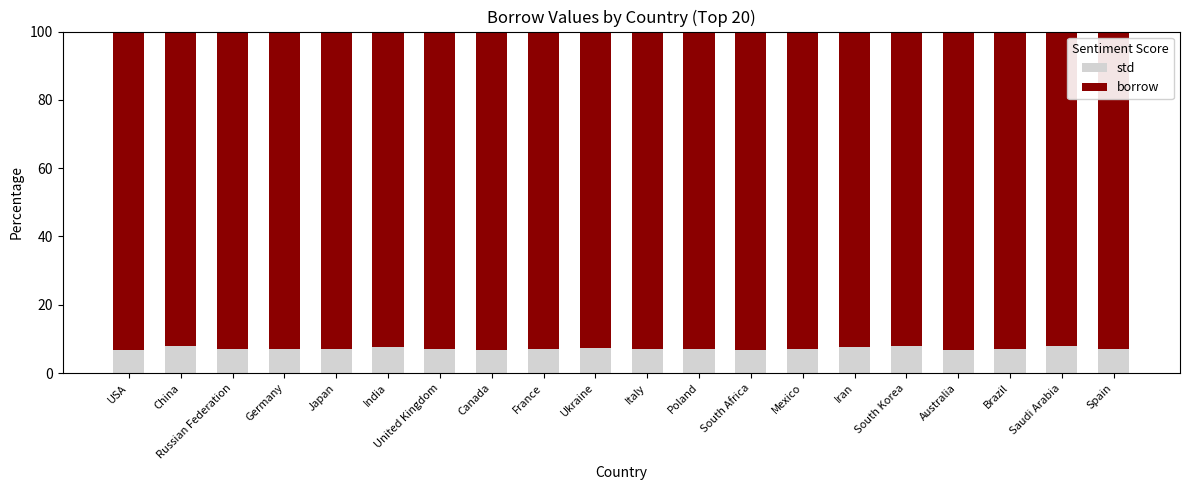

What is the sum of all std values?

144.7